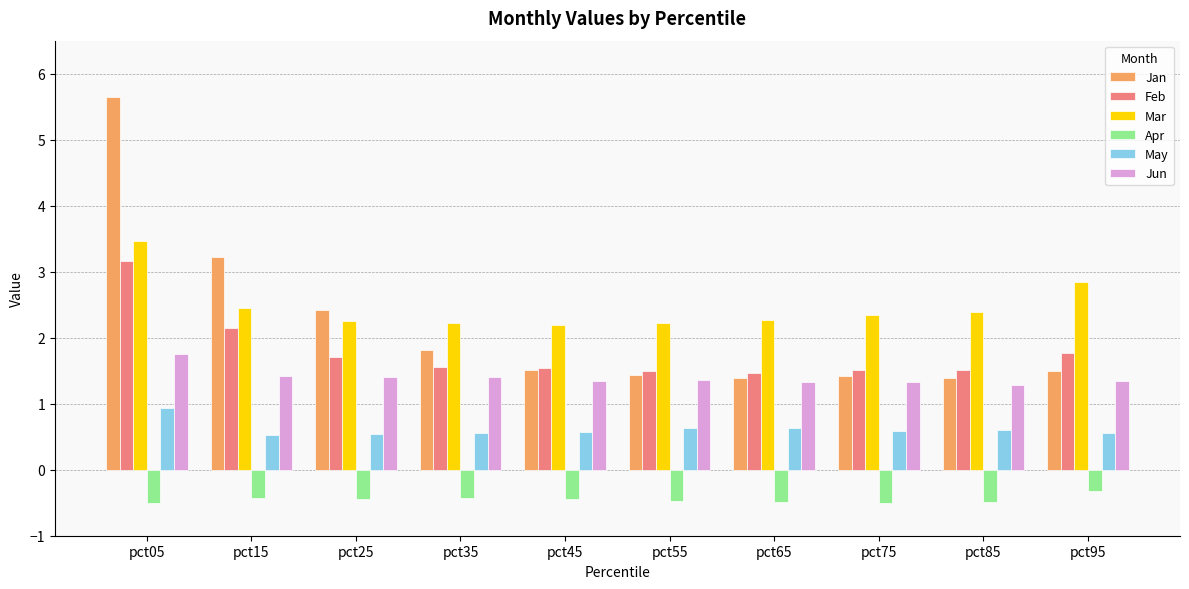

At which category is the sum across all series the highest?

pct05